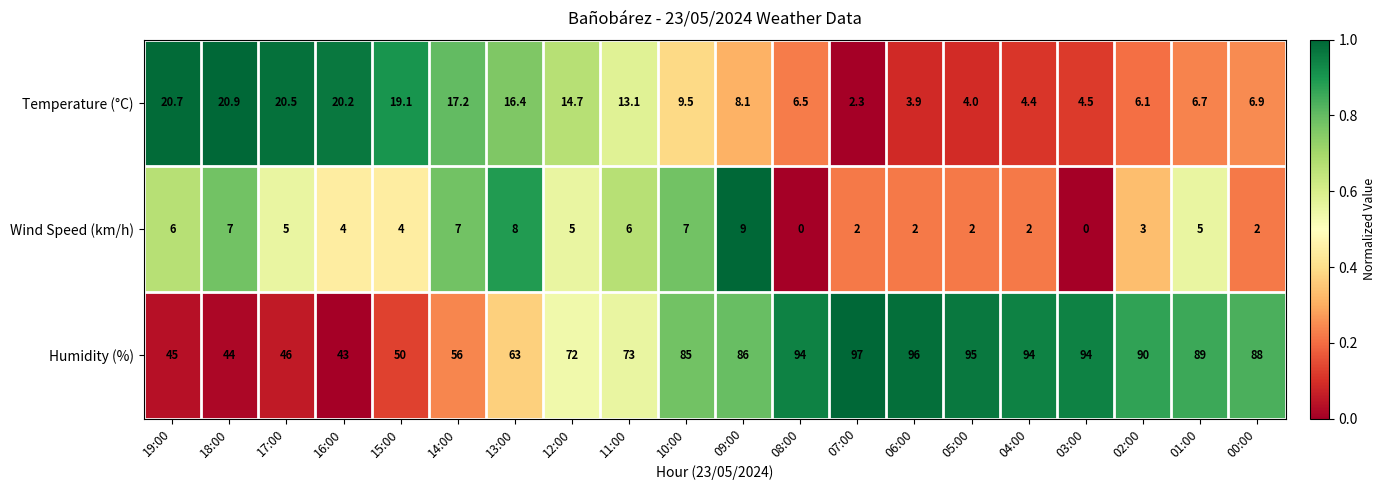

At which category is the sum across all series the highest?

09:00